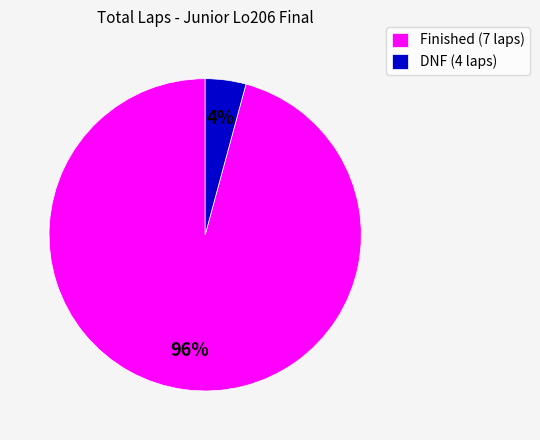

To the nearest percent, what is the average slice percentage?

50%